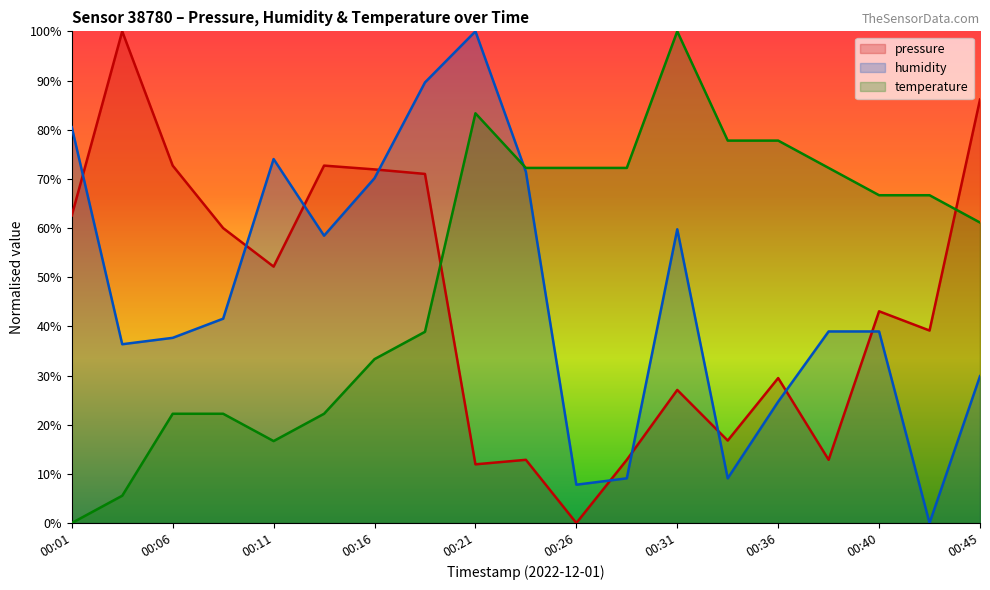

What is the sum of all temperature values?

983.3